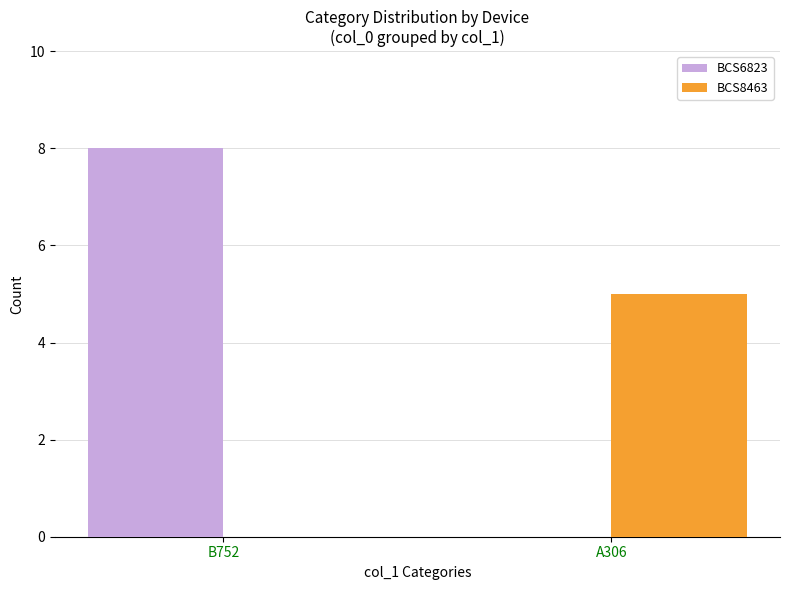

The BCS8463 series shows 5 at A306. True or false?

True